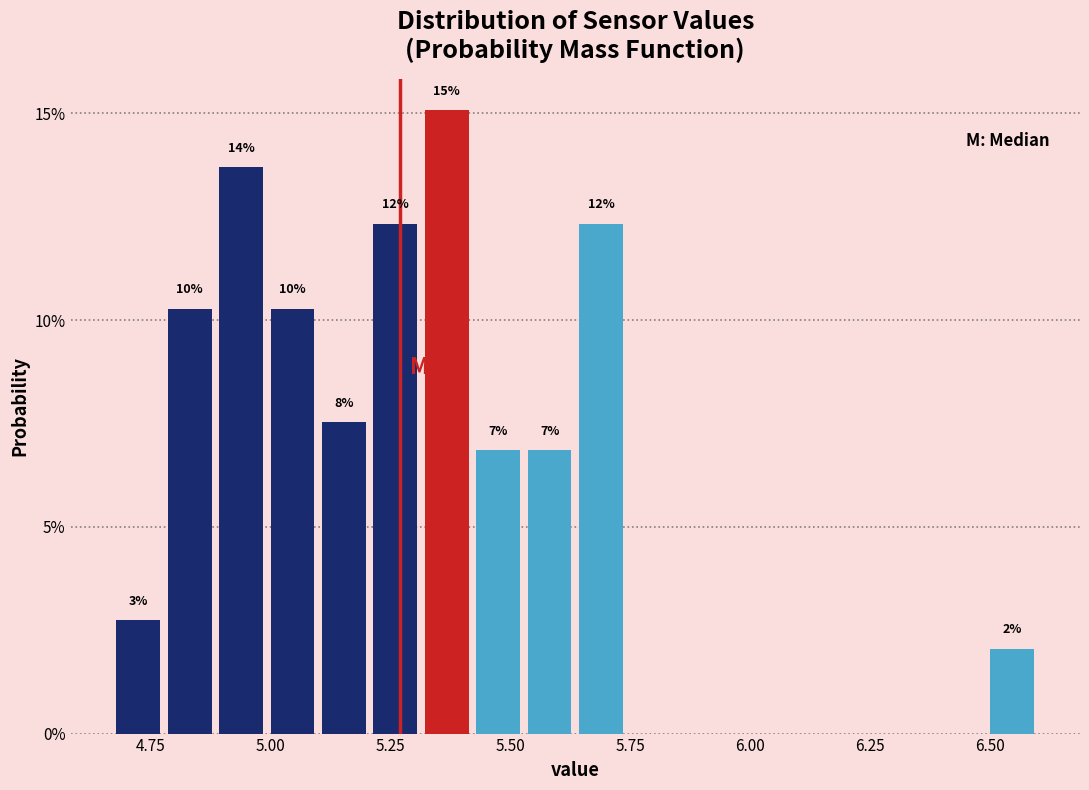

Around what value on the x-axis is the tallest bar? Give the approximate position of its centre, as read against the axis.

5.35